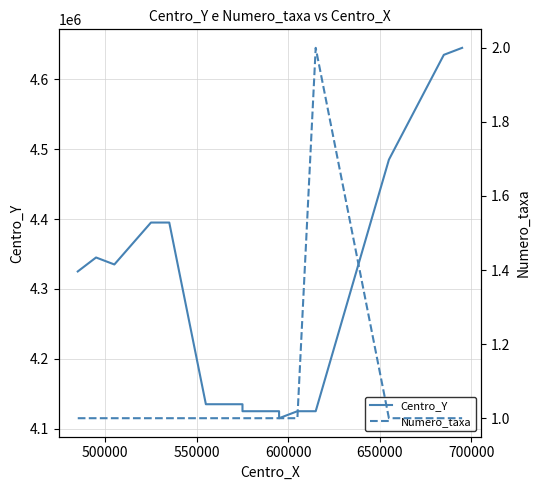

True or false: Centro_Y and Numero_taxa intersect in this chart.

False